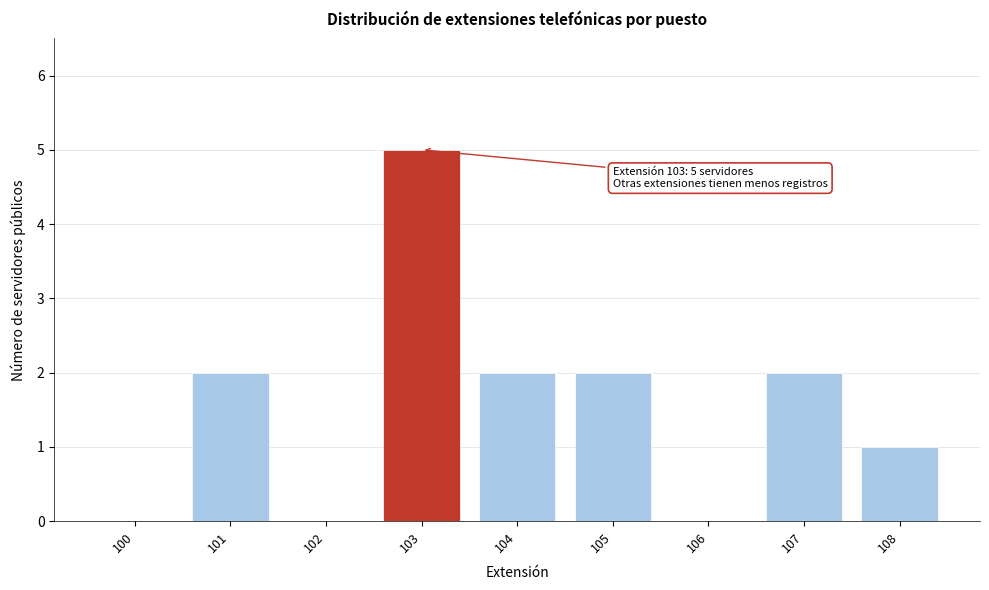

Reading left to right, what are all the values shown in this chart?

100=0	101=2	102=0	103=5	104=2	105=2	106=0	107=2	108=1